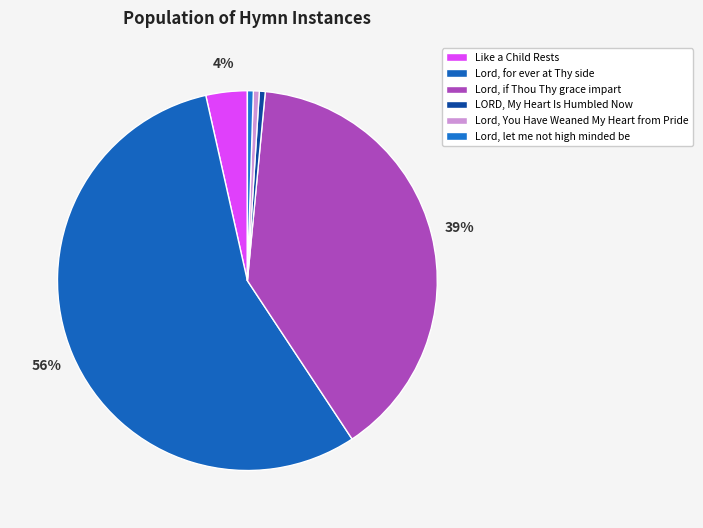

Which slice represents more than half of the pie?

Lord, for ever at Thy side